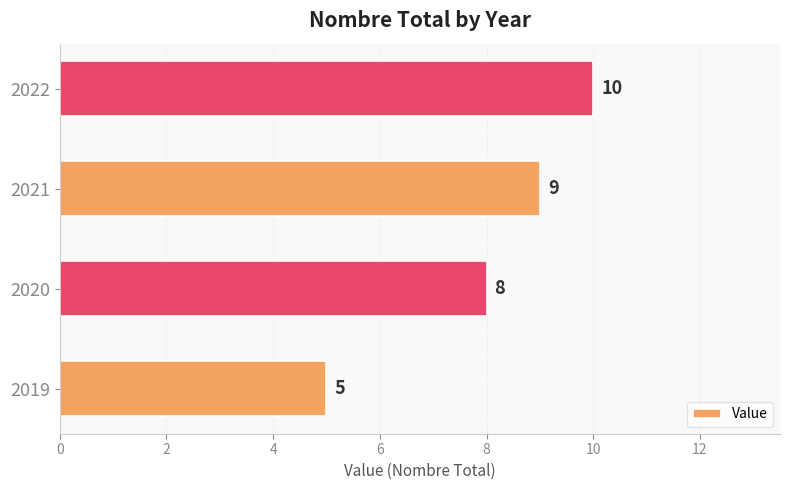

What is the difference between the second highest and minimum values?

4